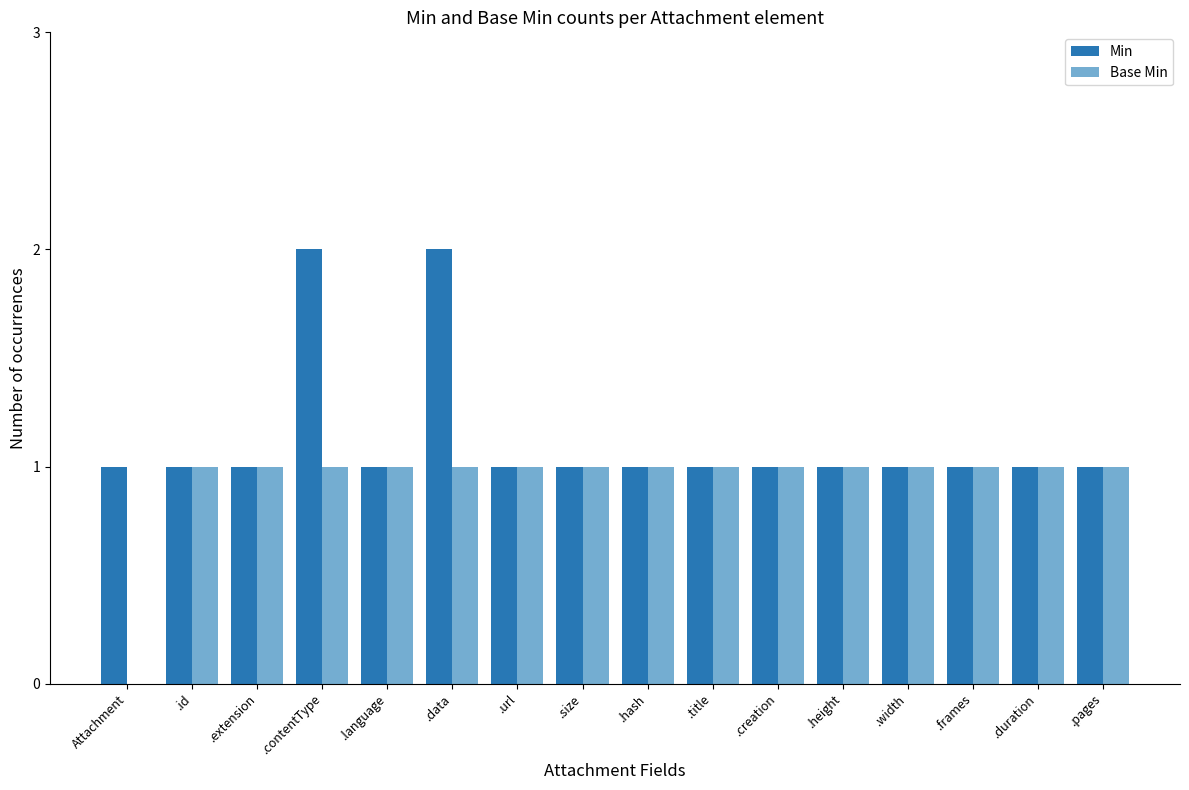

Count the Min values in the range 1 to 2.

16